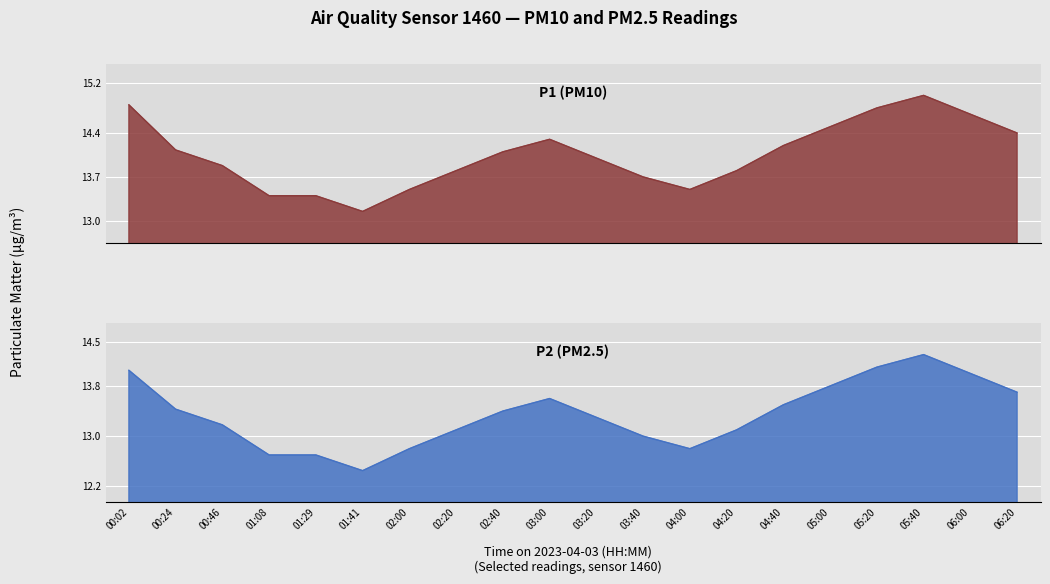

At how many categories does at least one series exceed 13?

20